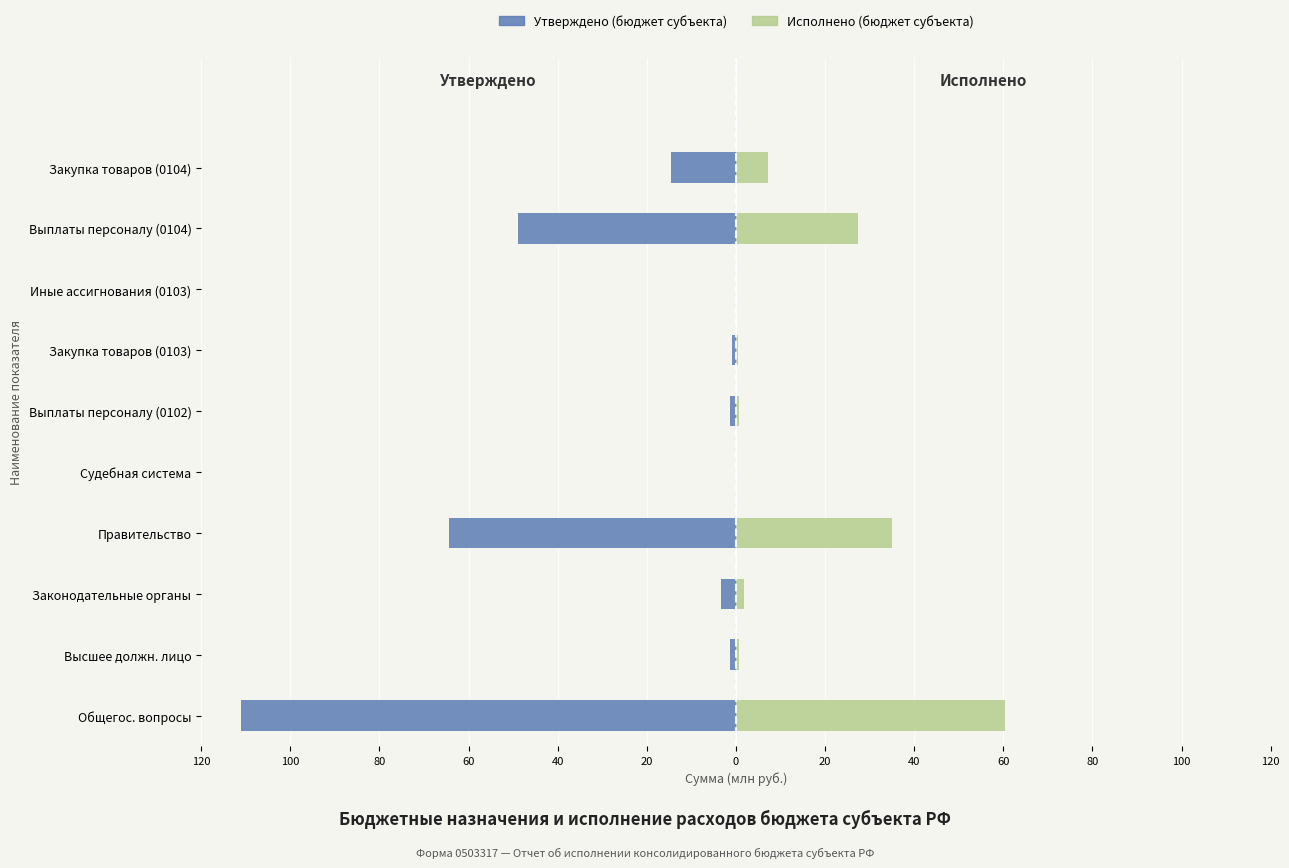

The Исполнено (бюджет субъекта) series shows 0.0 at Иные ассигнования (0103). True or false?

True